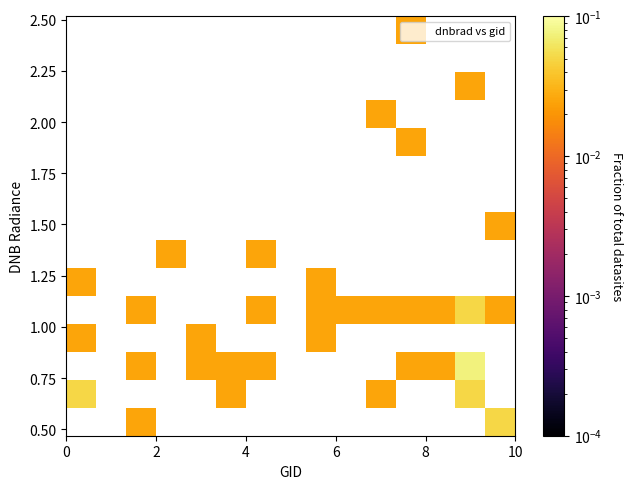

What is the range of X values (max minus min)?

10.0